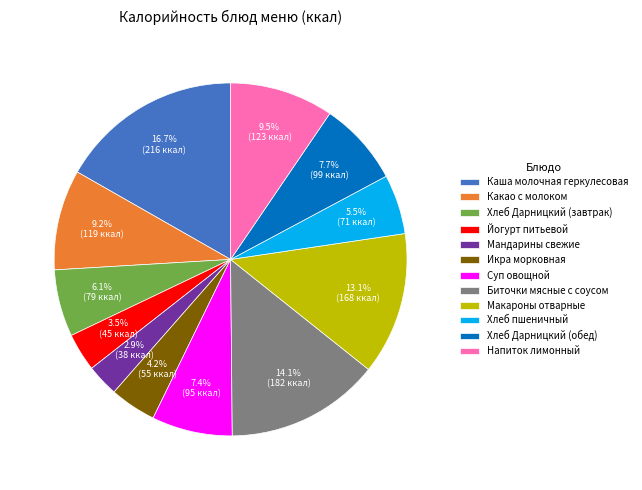

To the nearest percent, what is the difference between the largest and smallest slice percentages?

14%